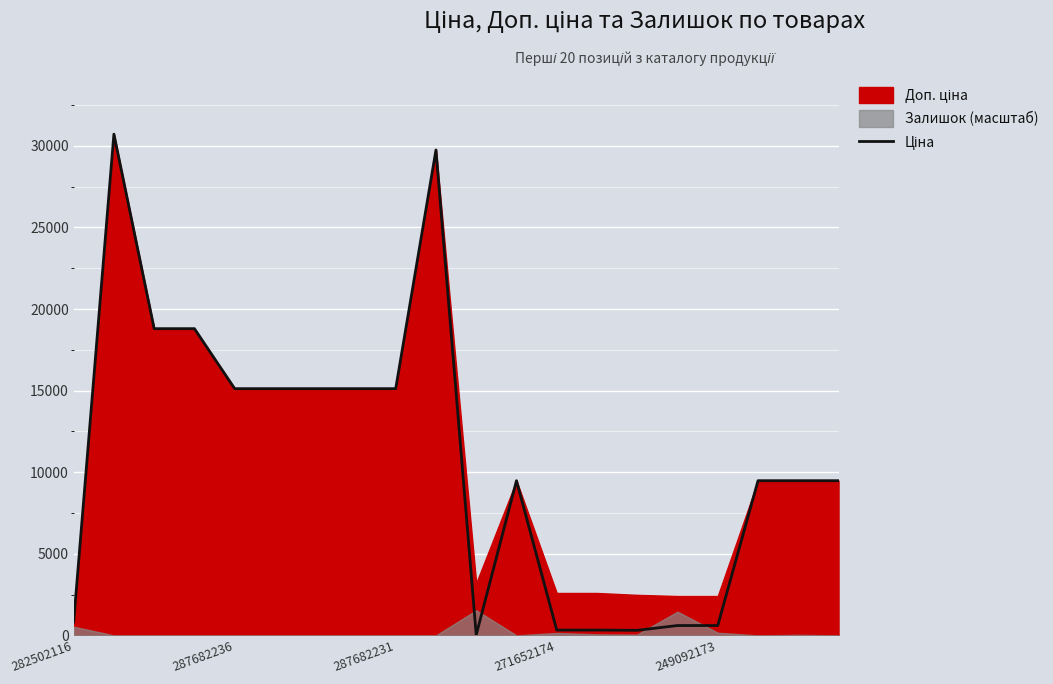

True or false: the data has more than 0 interior local peaks.

True